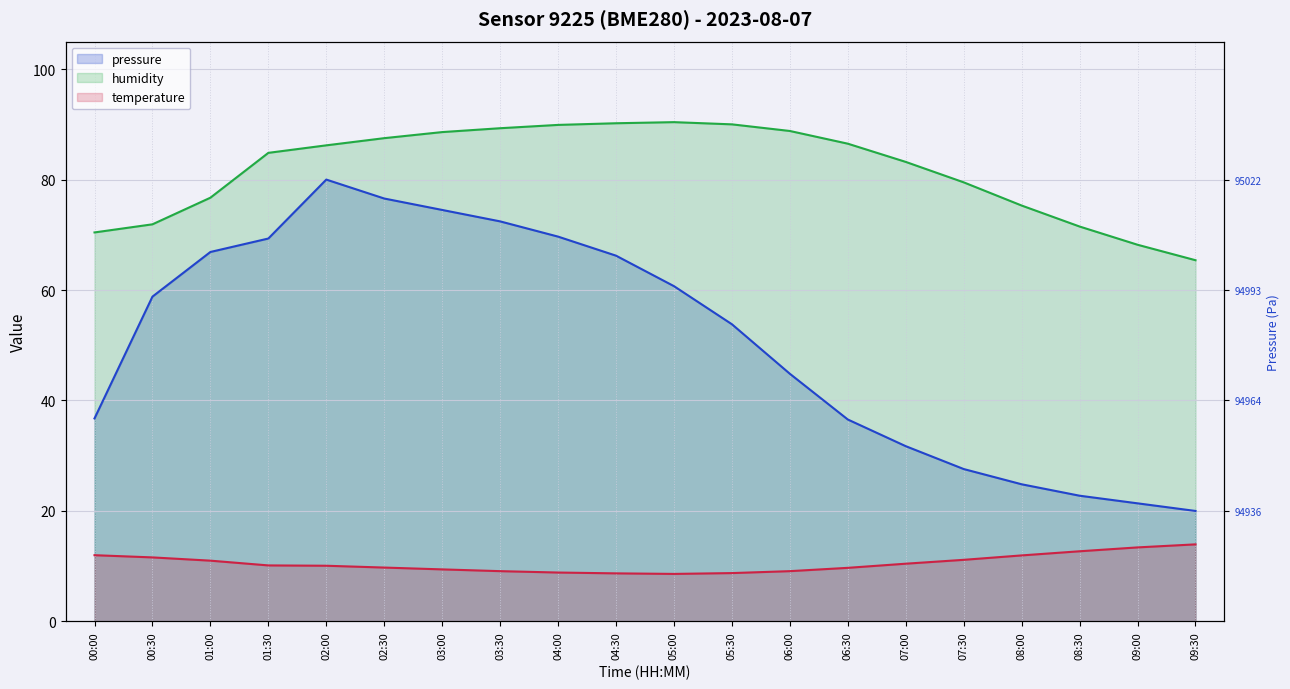

What is the maximum value shown in the chart?

90.4